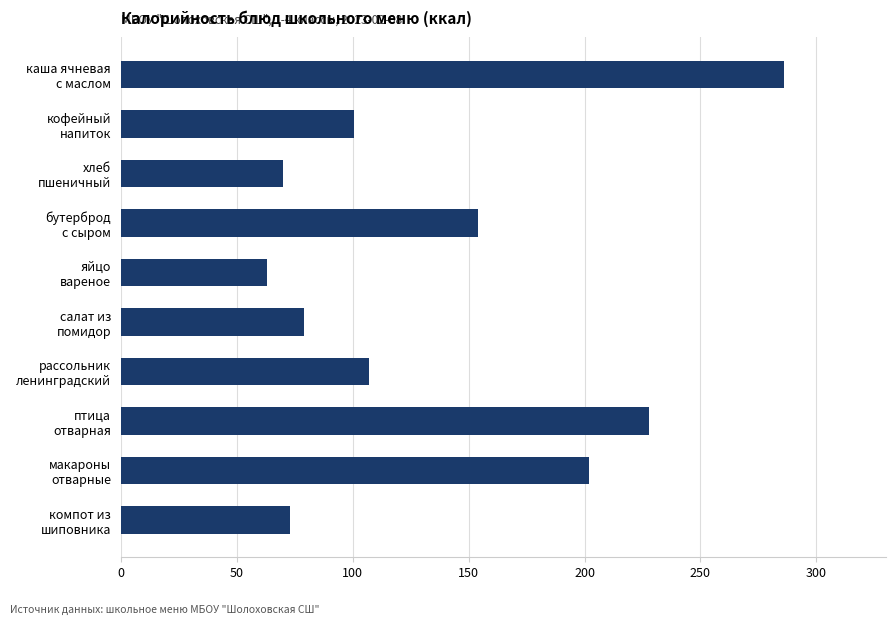

At which category does the chart reach its minimum across all series?

яйцо
вареное